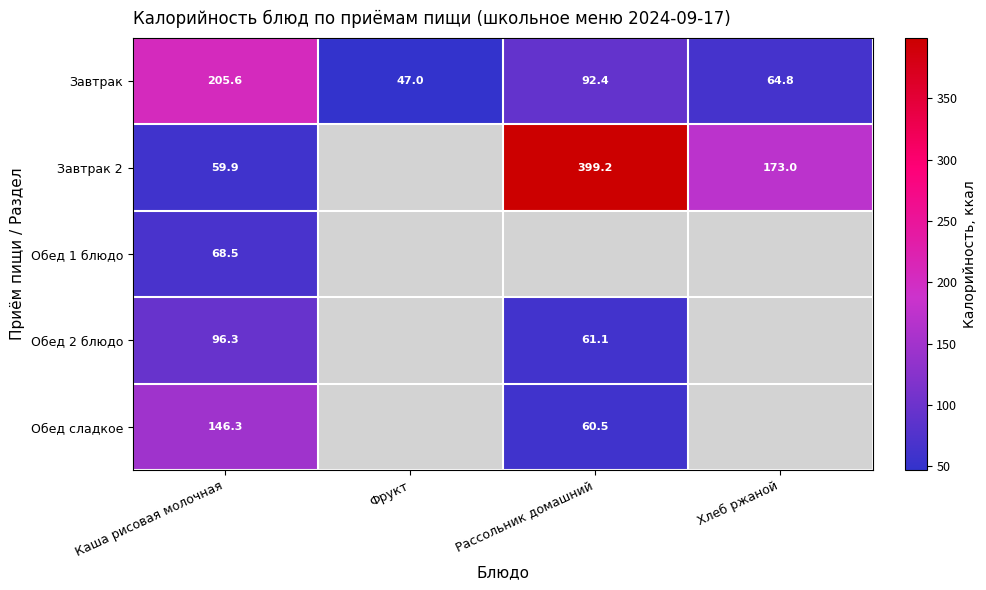

What is the spread (max minus min) of values at Каша рисовая молочная?

145.7